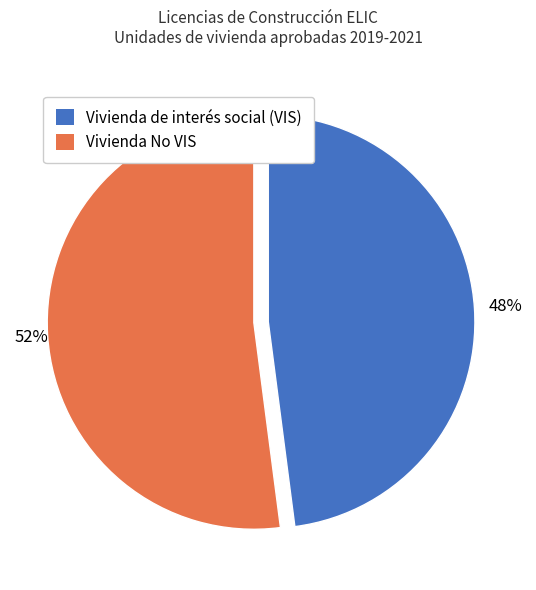

Is the sum of Vivienda de interés social (VIS) and Vivienda No VIS greater than half?

Yes